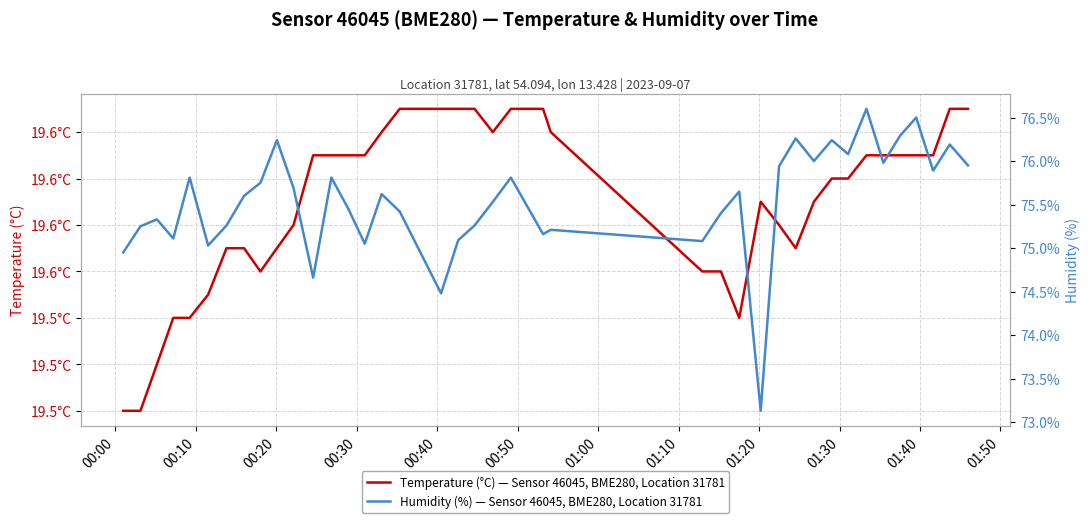

What is the difference between the highest and lowest values at 01:00?

55.7